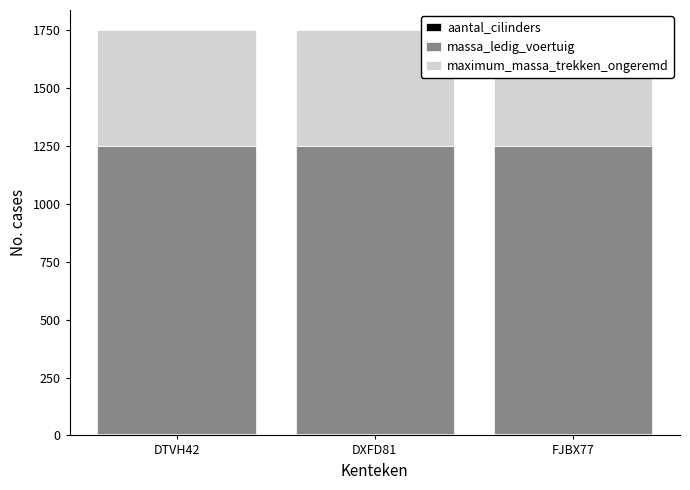

What is the total value across all series at DTVH42?

1749